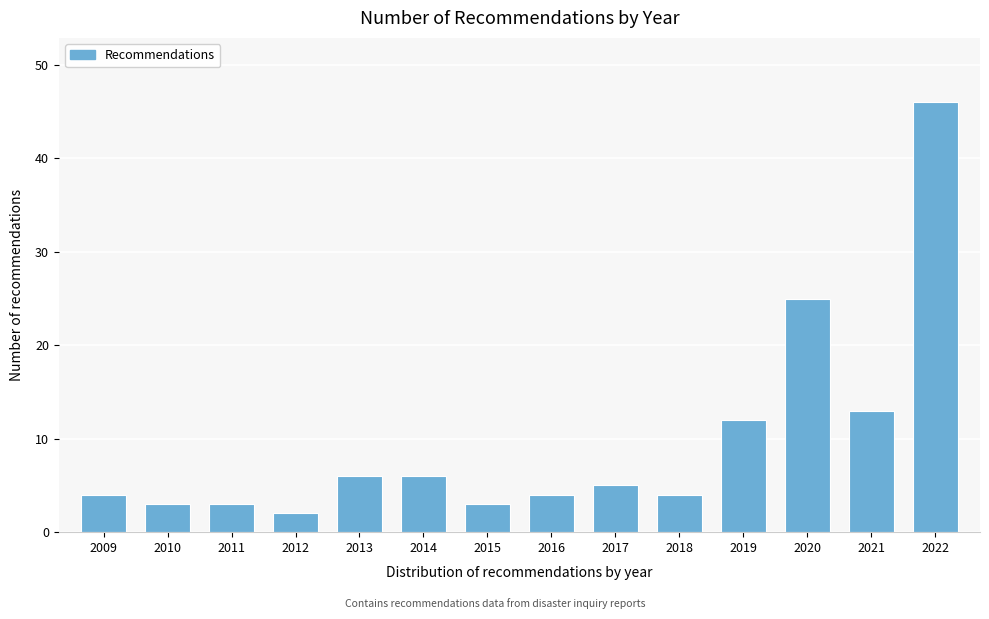

Reading left to right, what are all the values shown in this chart?

4	3	3	2	6	6	3	4	5	4	12	25	13	46